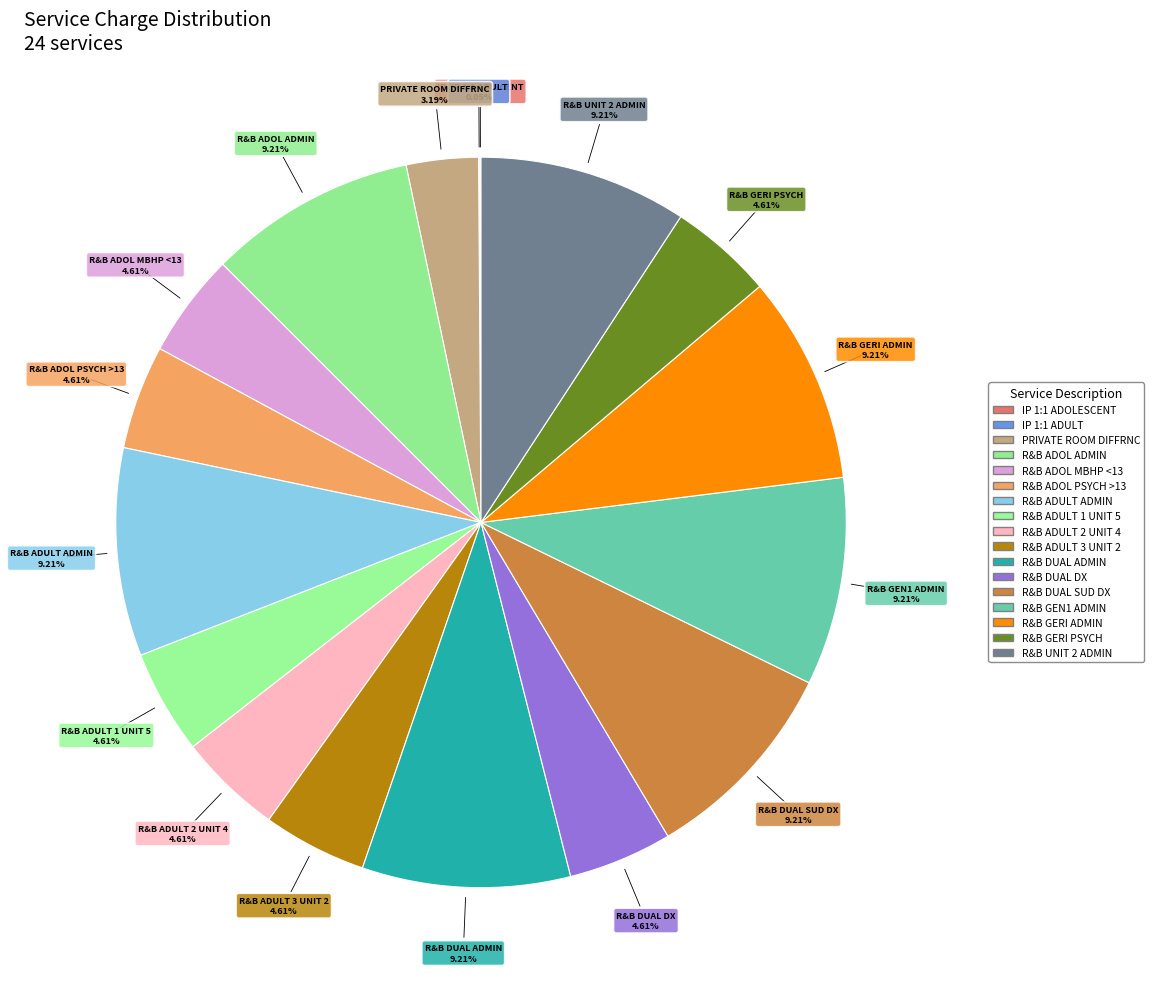

True or false: R&B ADULT 3 UNIT 2 accounts for 11% of the total.

False